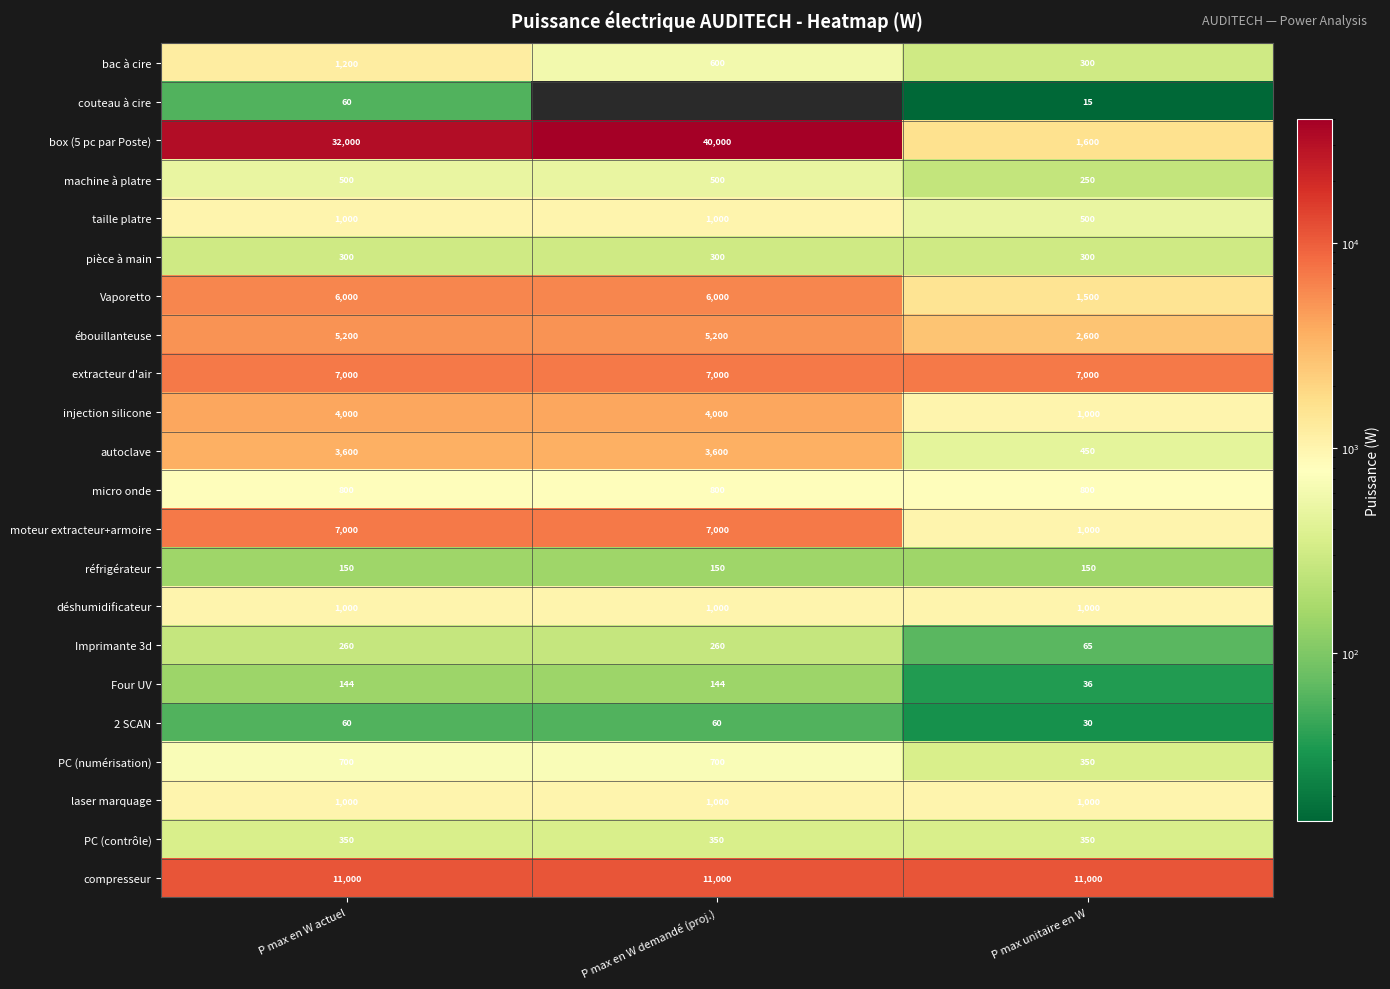

What is the difference between the maximum and minimum values in the taille platre series?

500